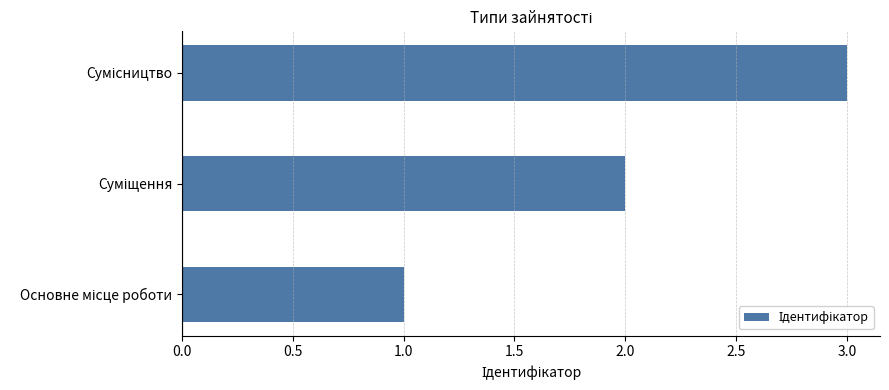

What is the sum of all values?

6